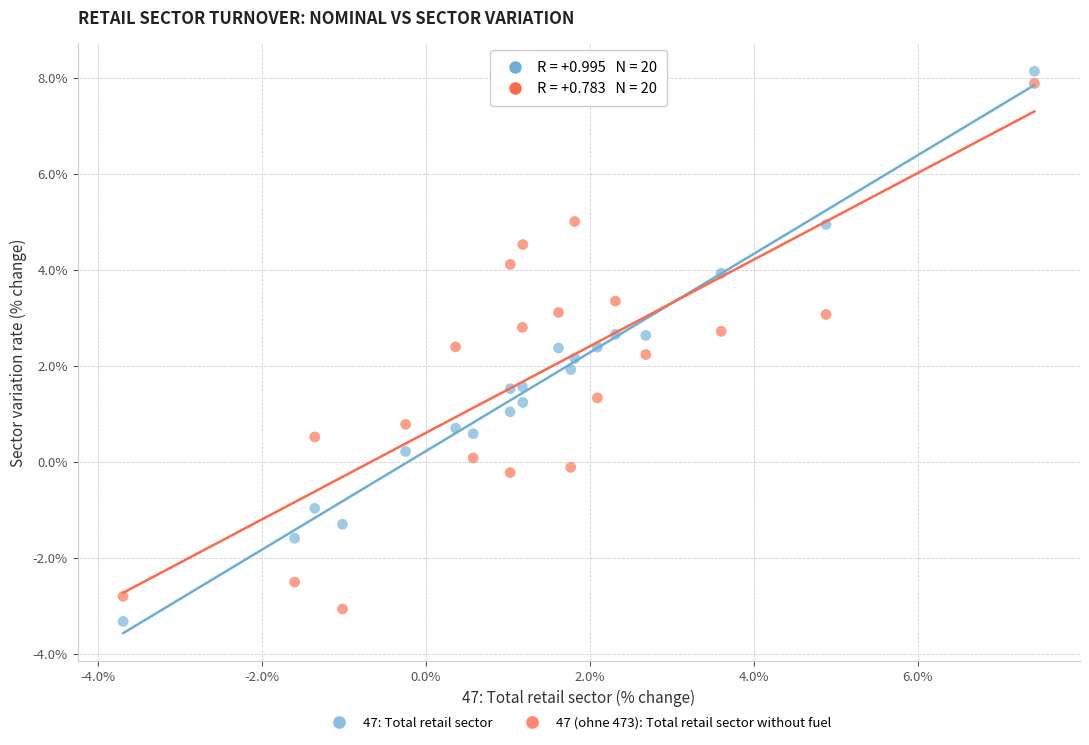

Which series has the largest Y range (max minus min)?

47: Total retail sector